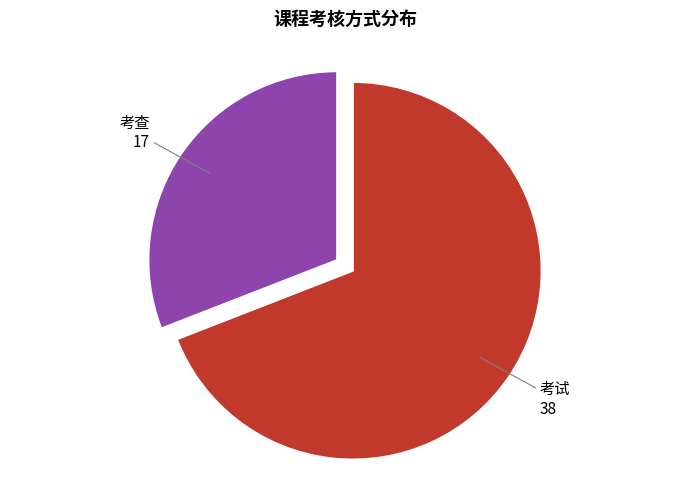

The 考试 slice represents 56% of the pie. True or false?

False